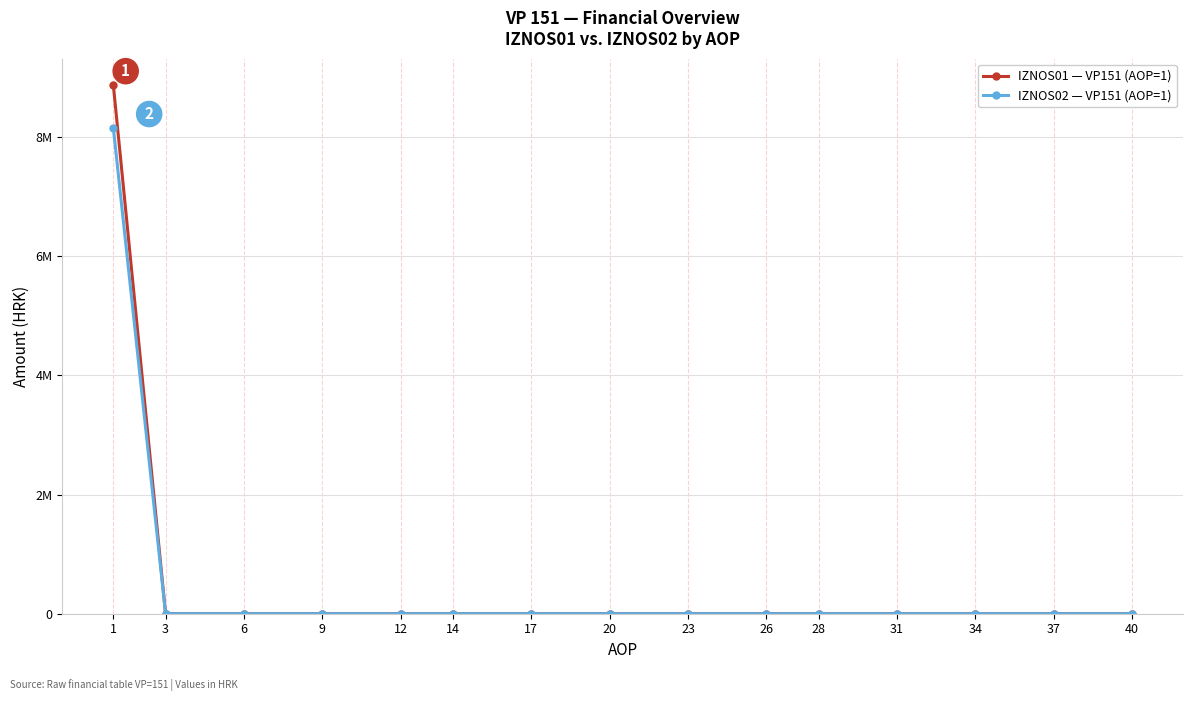

At how many categories does at least one series exceed 2261879?

1